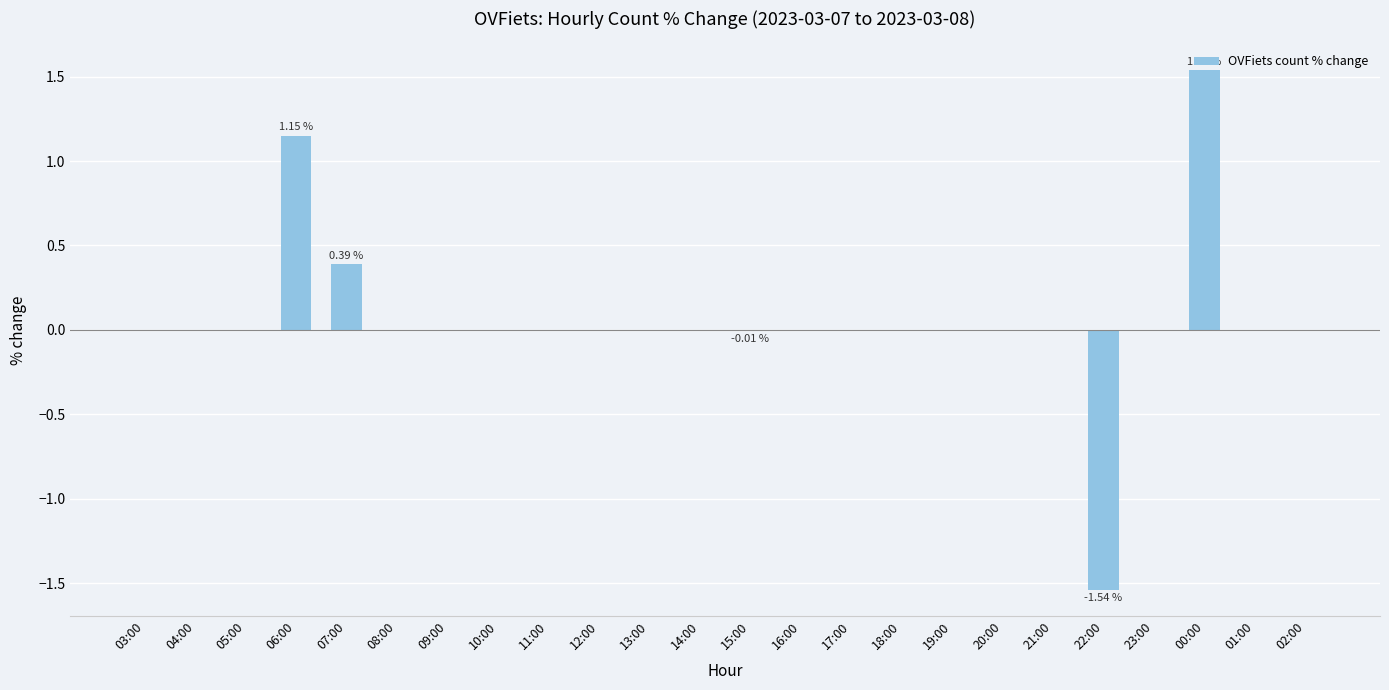

Are the bars horizontal?

No